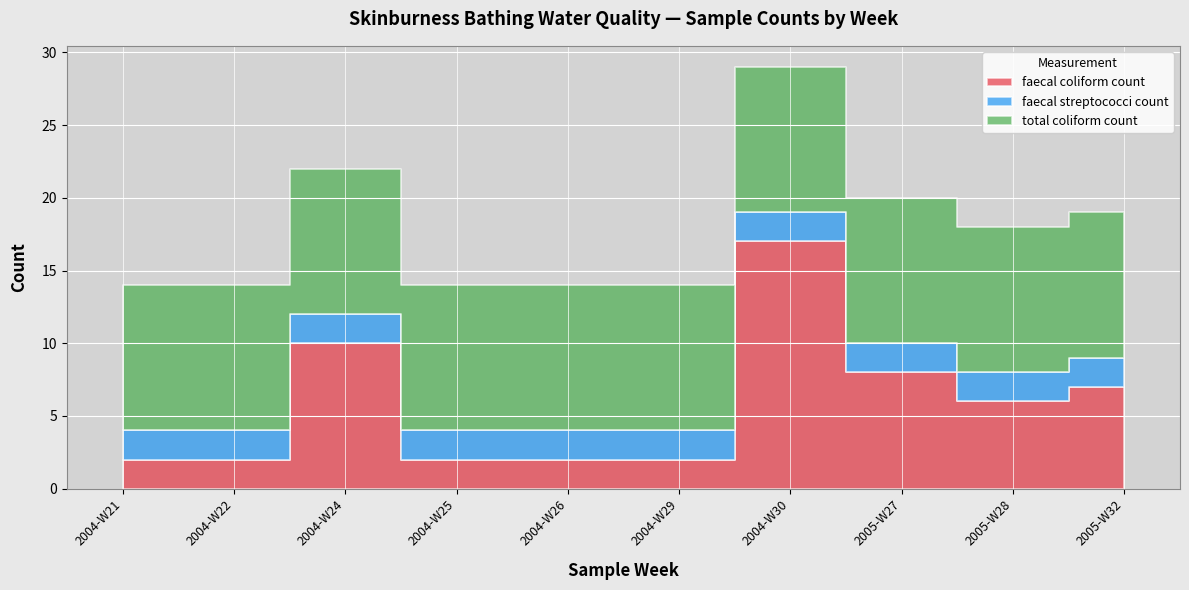

The total coliform count series shows 2 at 2004-W24. True or false?

False